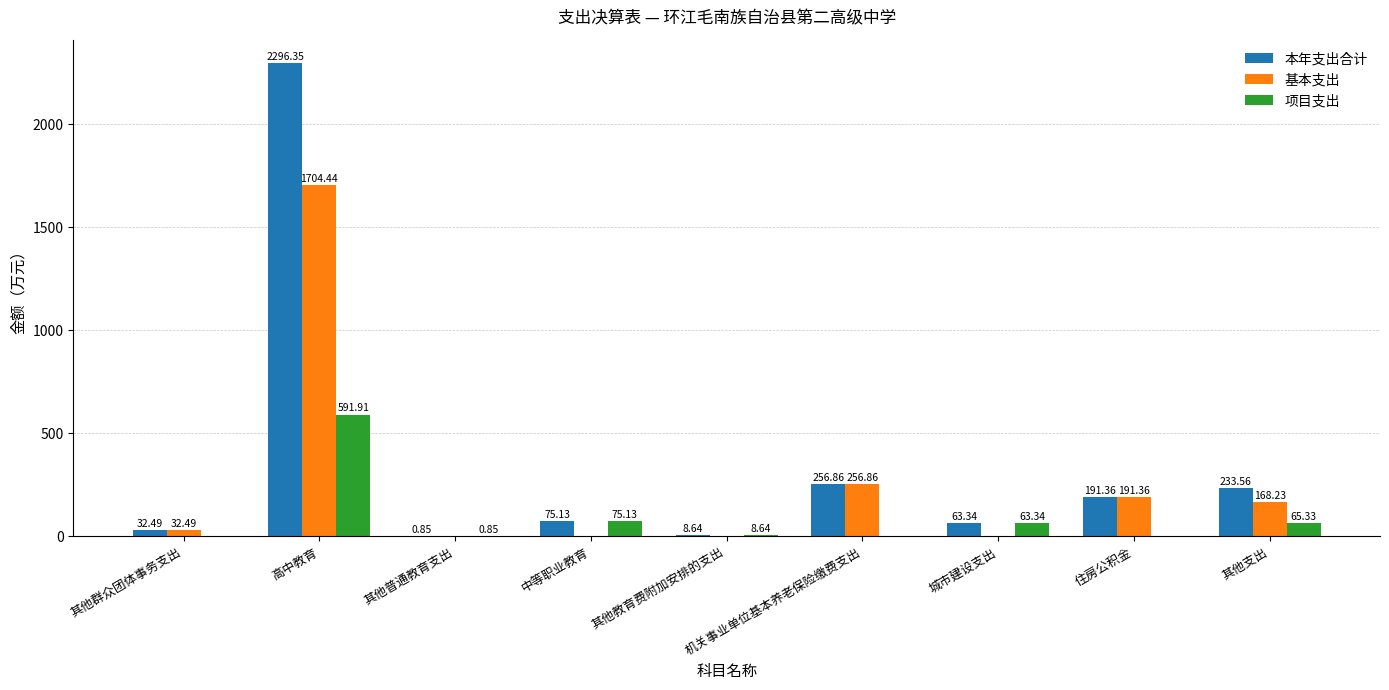

How many data points in 项目支出 are above 8?

5